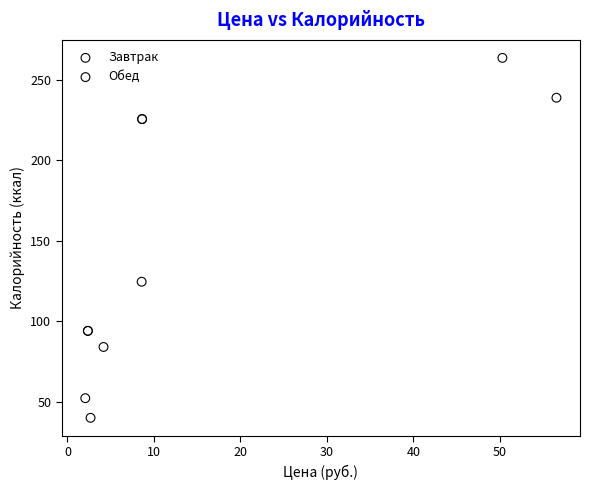

Which series contains the highest Y value?

Обед